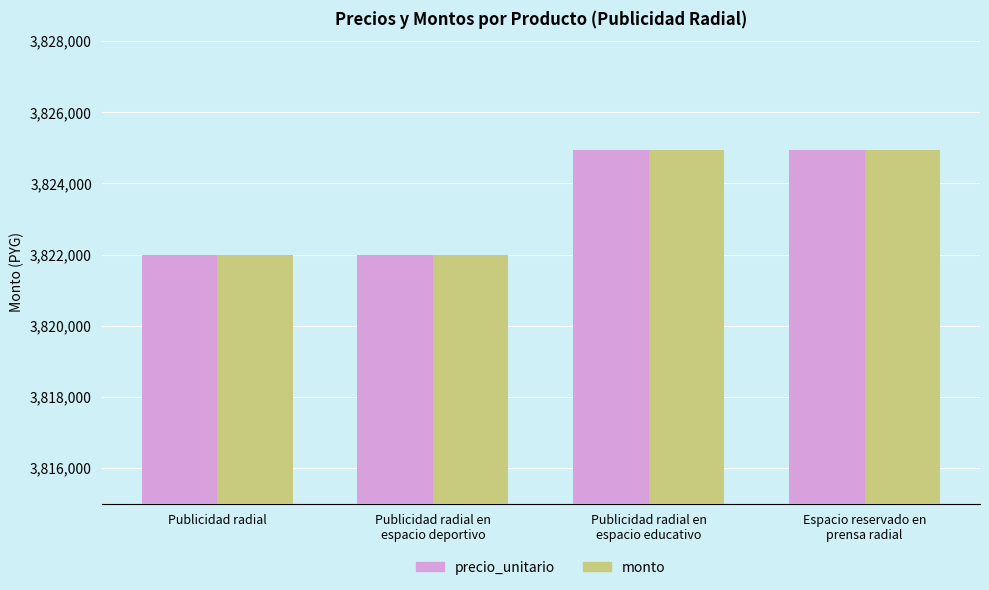

What is the label of the 1st bar from the left?

Publicidad radial